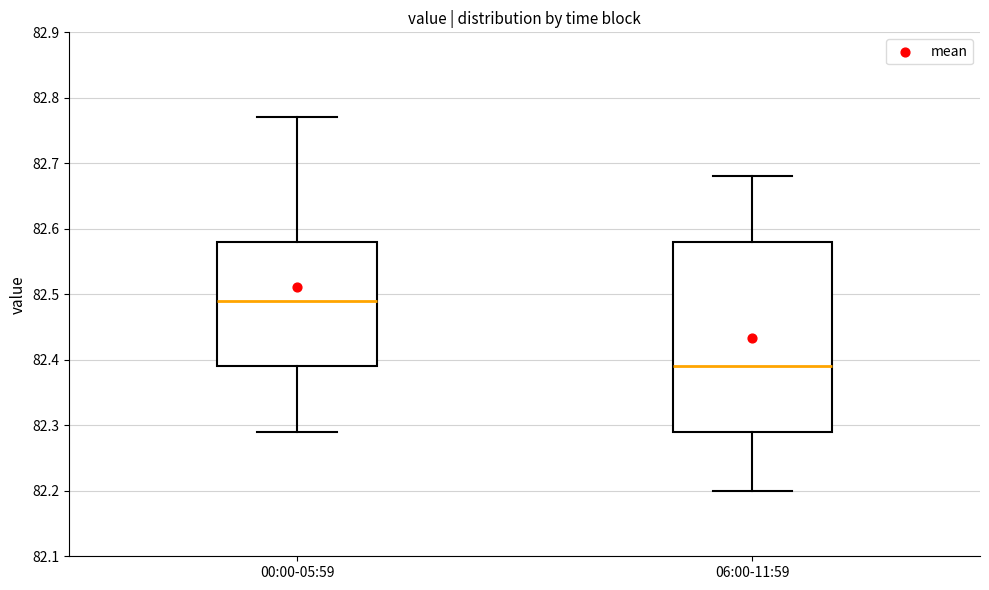

Where does the median line of the box for 00:00-05:59 sit on the y-axis? The values are not printed on the chart, so give them approximately, as read against the axis.

82.49